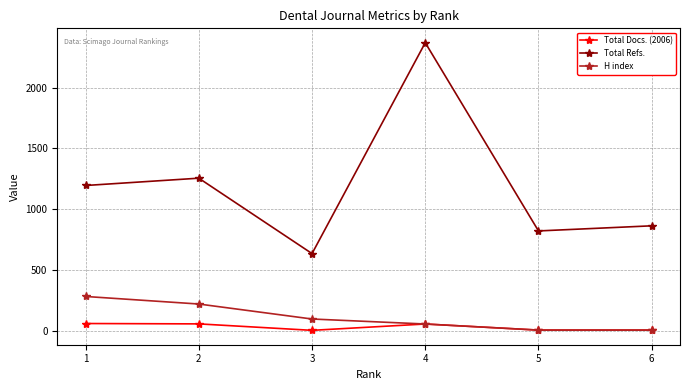

Which series changed the most between 2 and 3?

Total Refs.